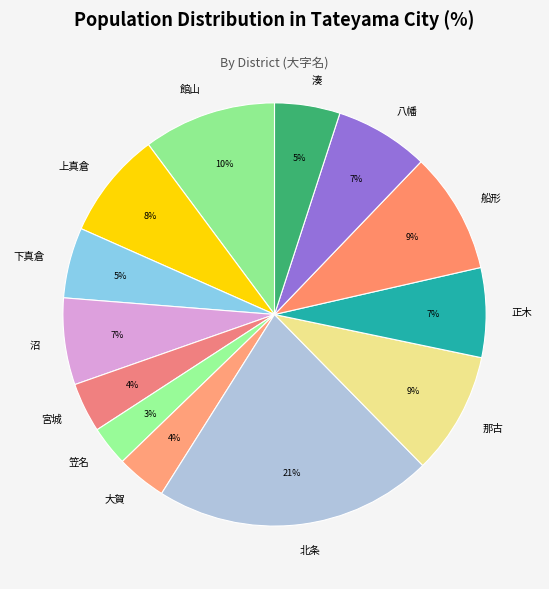

What is the ratio of the value at 湊 to the value at 正木?

0.7